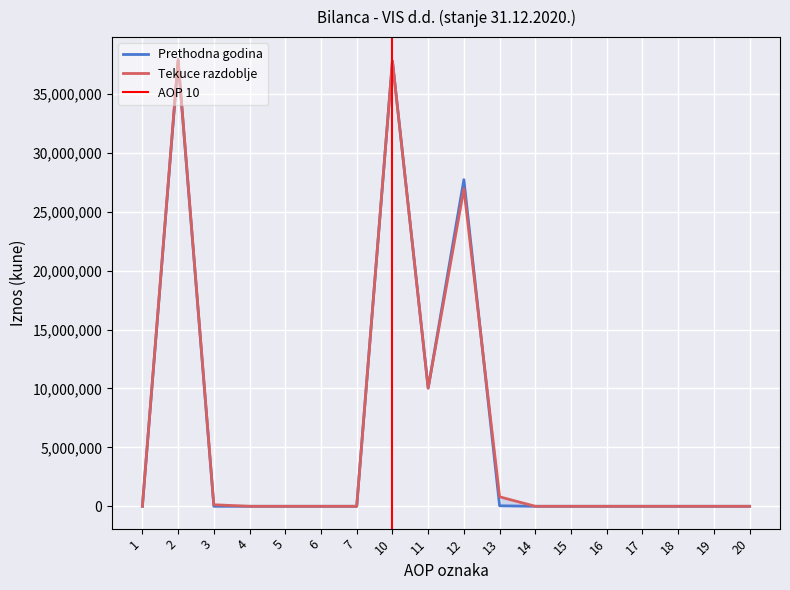

At which category is the sum across all series the highest?

2